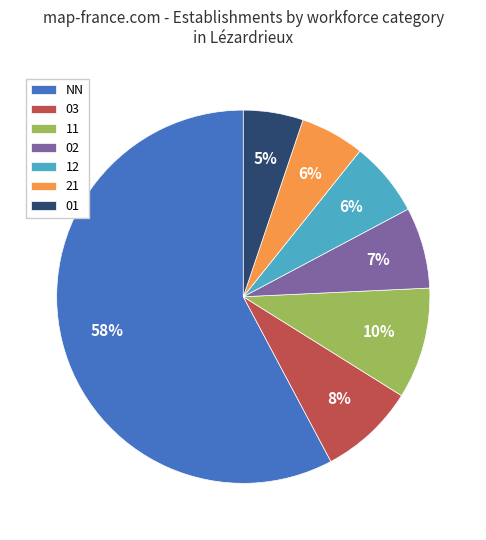

What is the majority slice?

NN